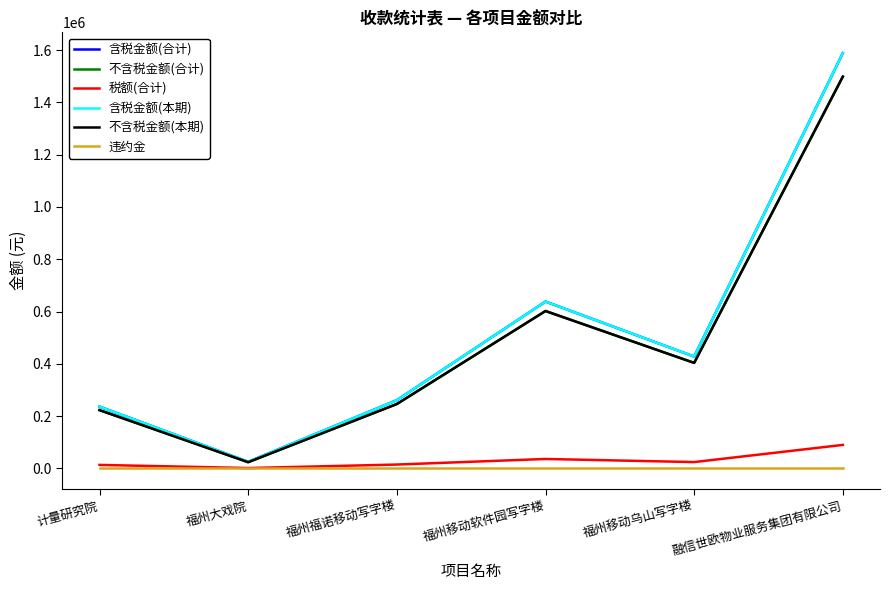

How many lines are shown in the chart?

6